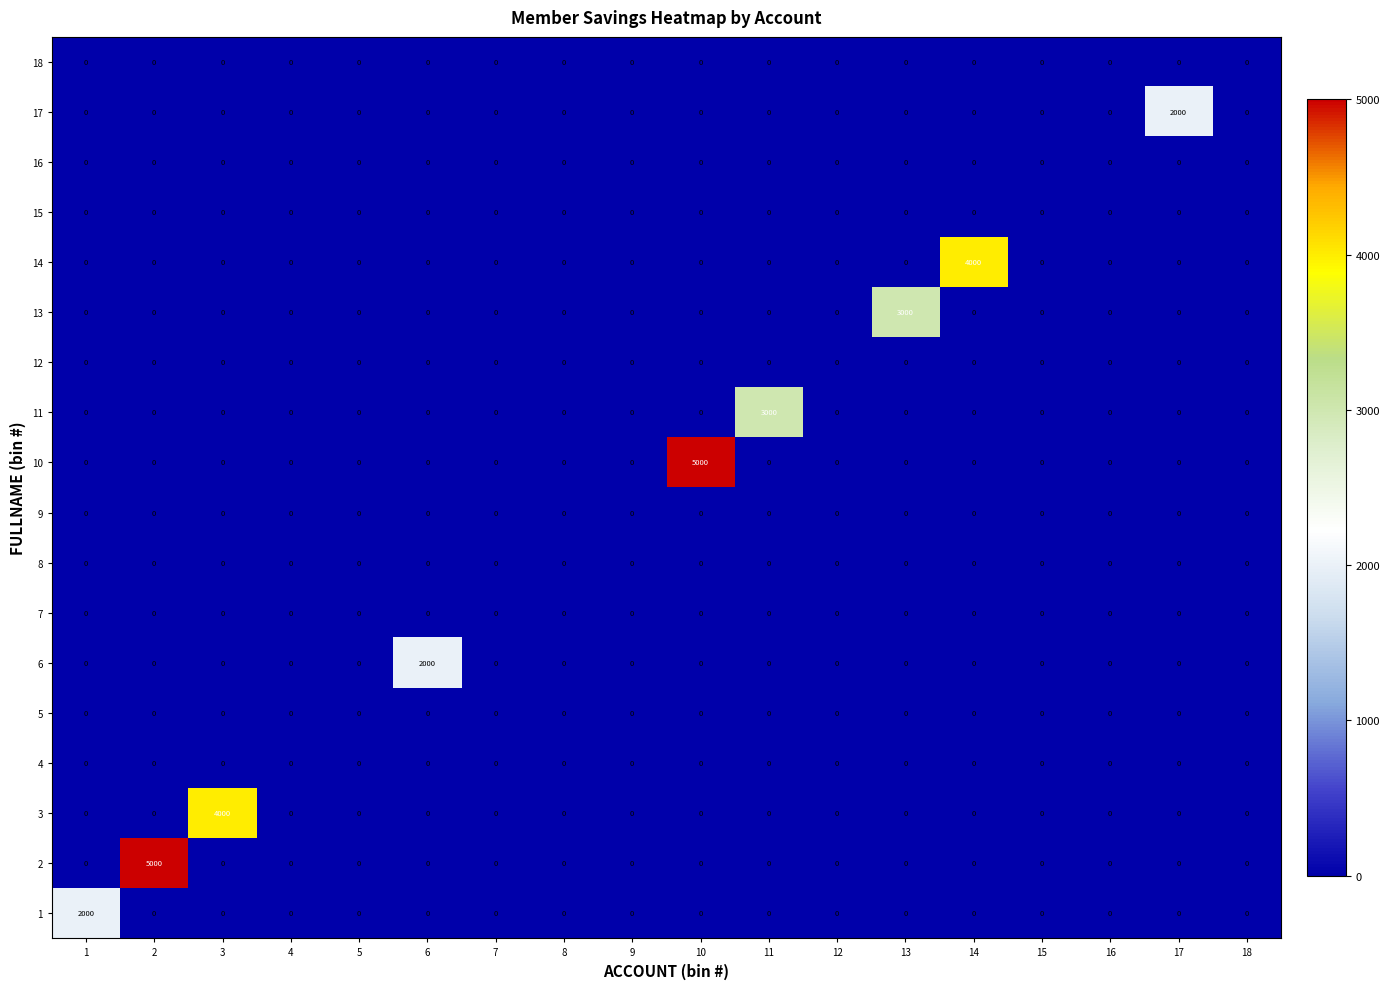

How many series are shown in this chart?

18